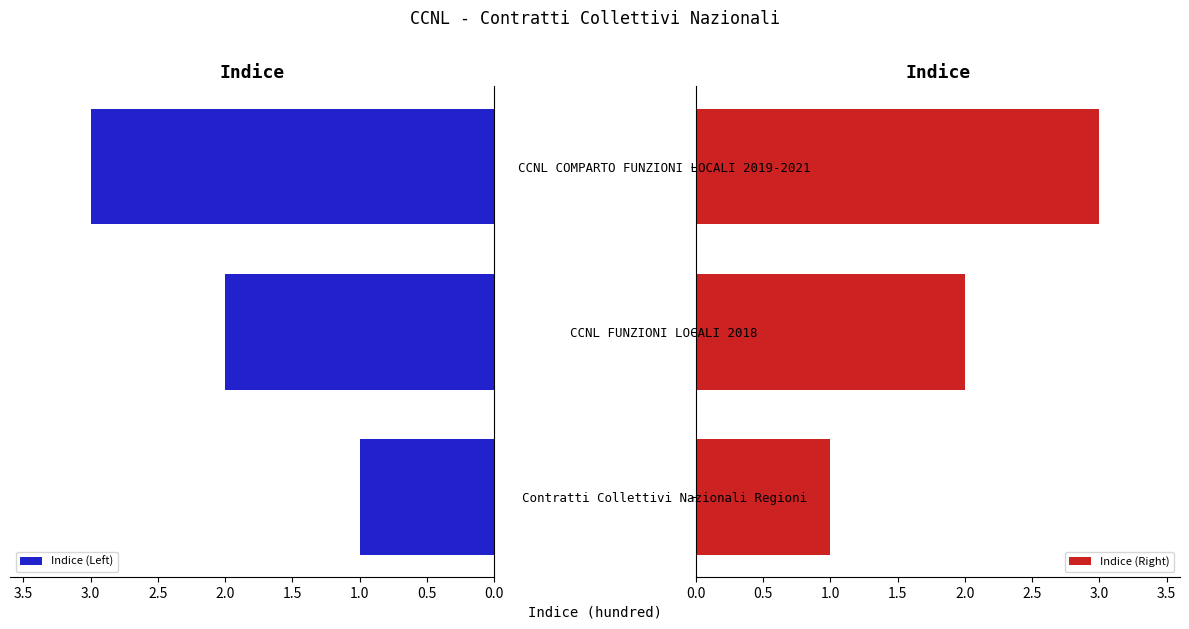

True or false: Indice (Right) has a value of 2 at CCNL FUNZIONI LOCALI 2018.

True